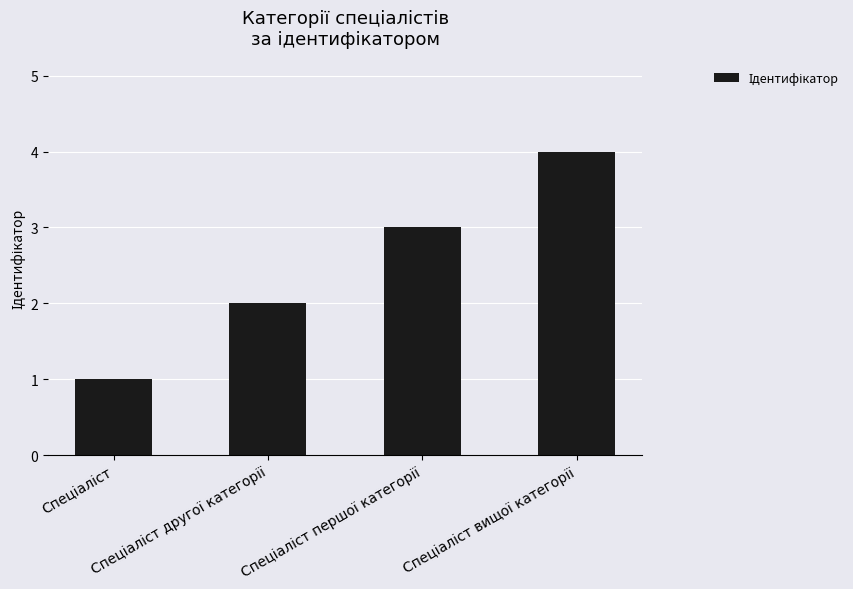

Does the chart contain any negative values?

No